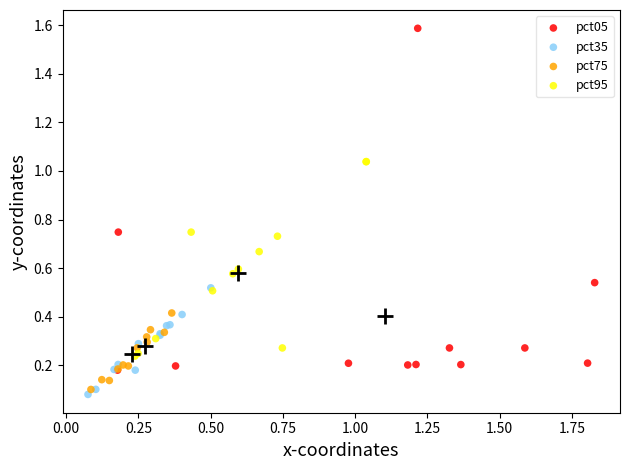

Which series reaches the maximum Y coordinate?

pct05